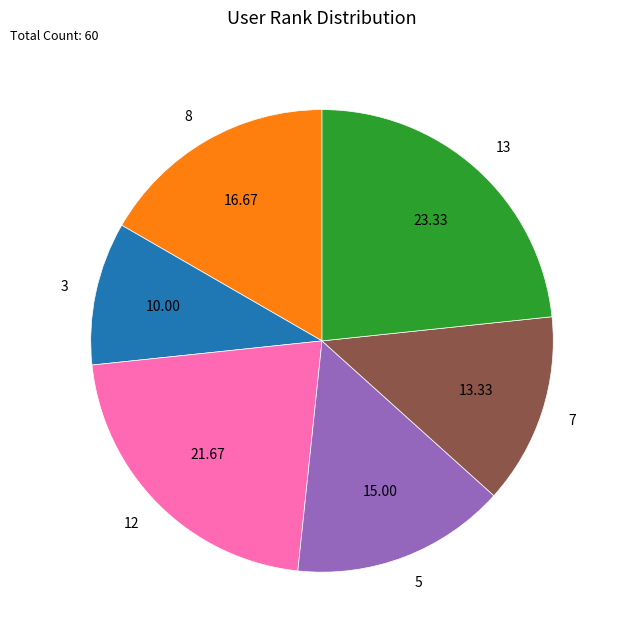

Rank the categories by value from lowest to highest.

3, 7, 5, 8, 12, 13